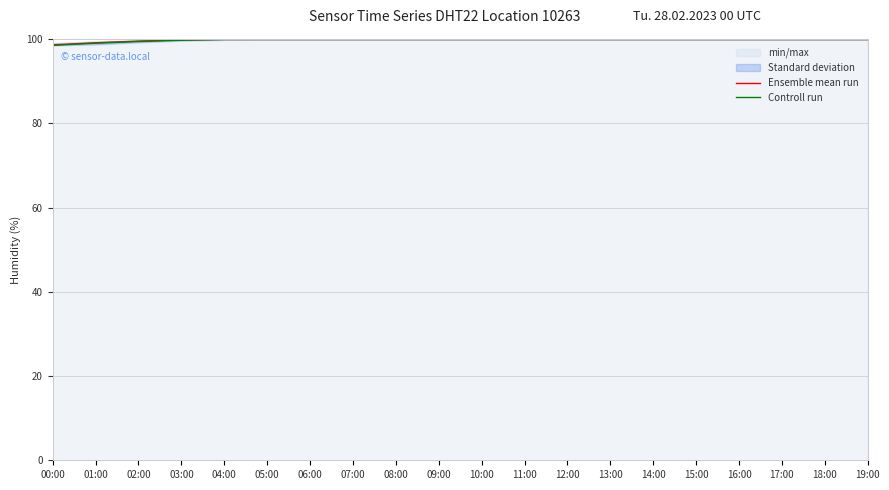

What is the highest value of the Ensemble mean run series?

99.9